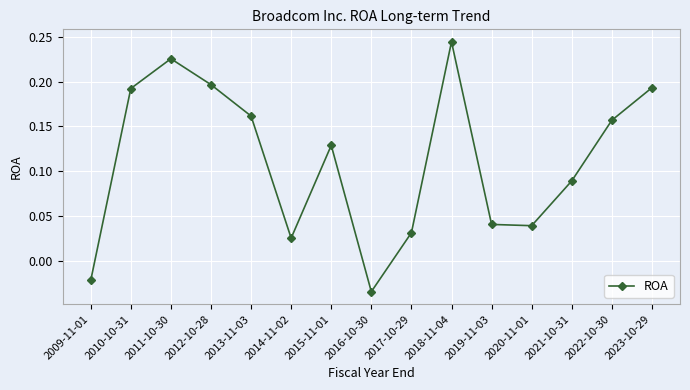

True or false: the data shows 0.1 at 2017-10-29.

False